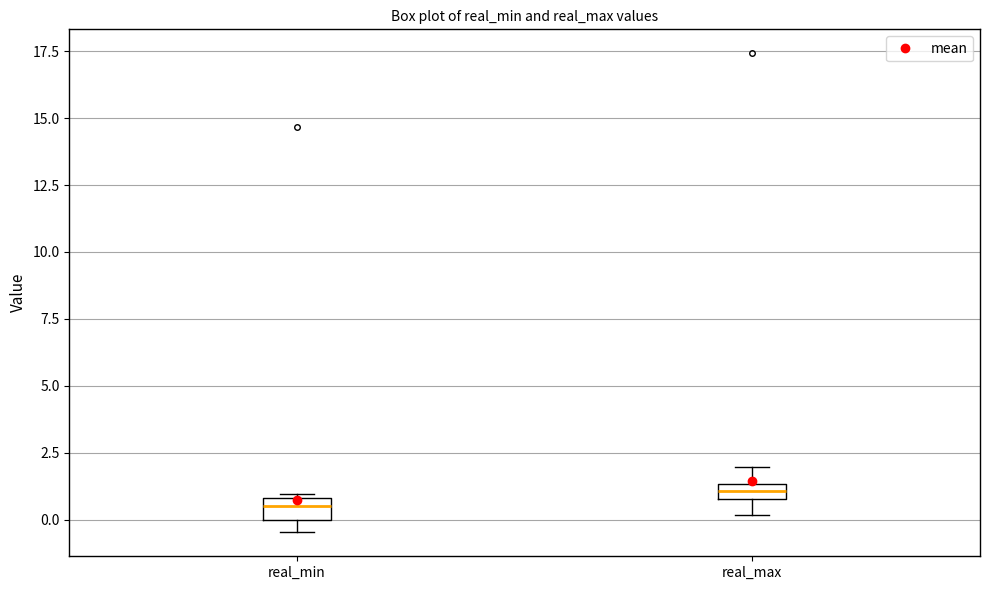

Which box has the highest median line?

real_max